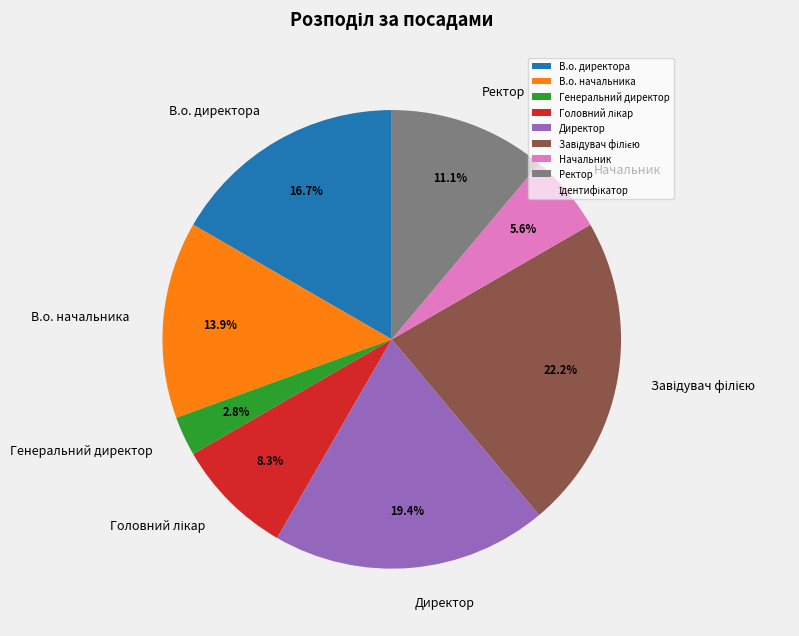

Combined, what portion of the pie is Генеральний директор and Директор?

22.2%